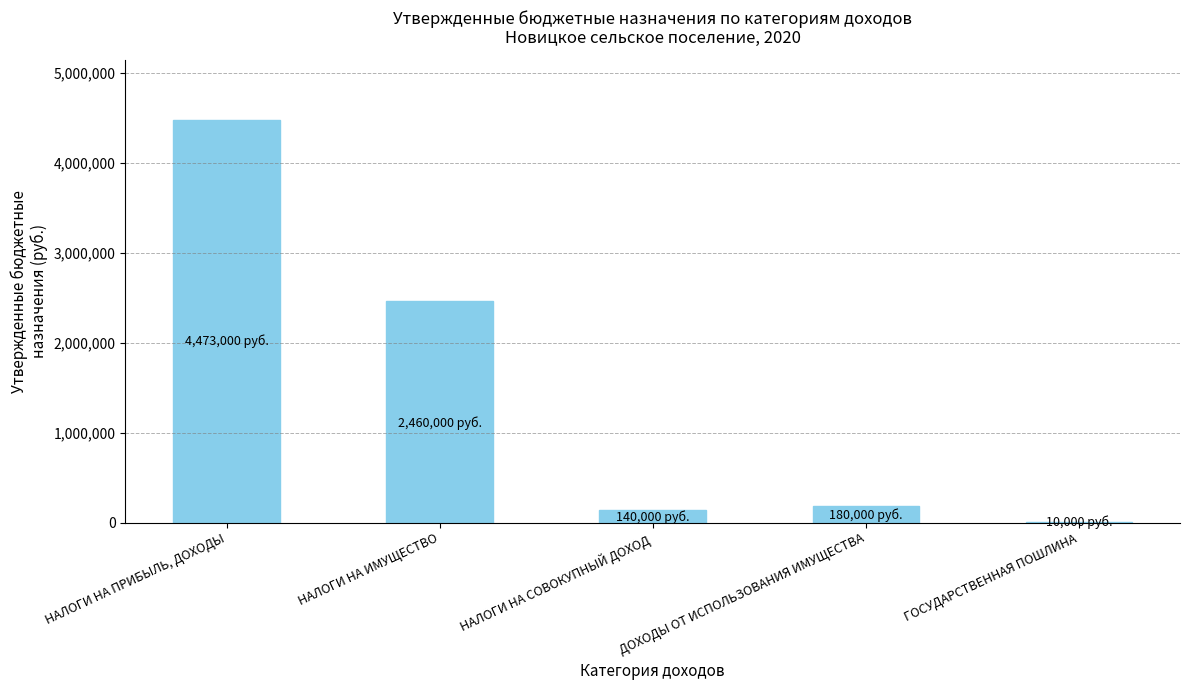

True or false: the data shows 4279522 at НАЛОГИ НА ИМУЩЕСТВО.

False